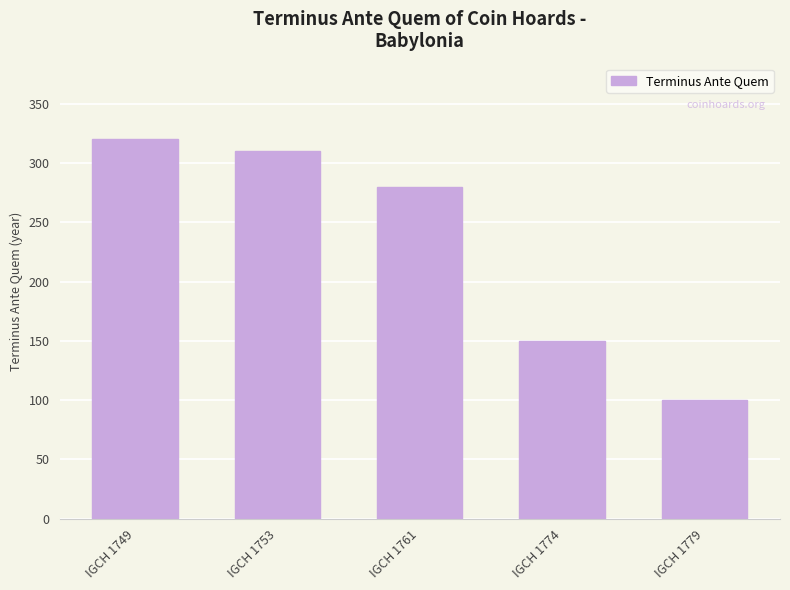

What is the change in value from IGCH 1749 to IGCH 1774?

-170